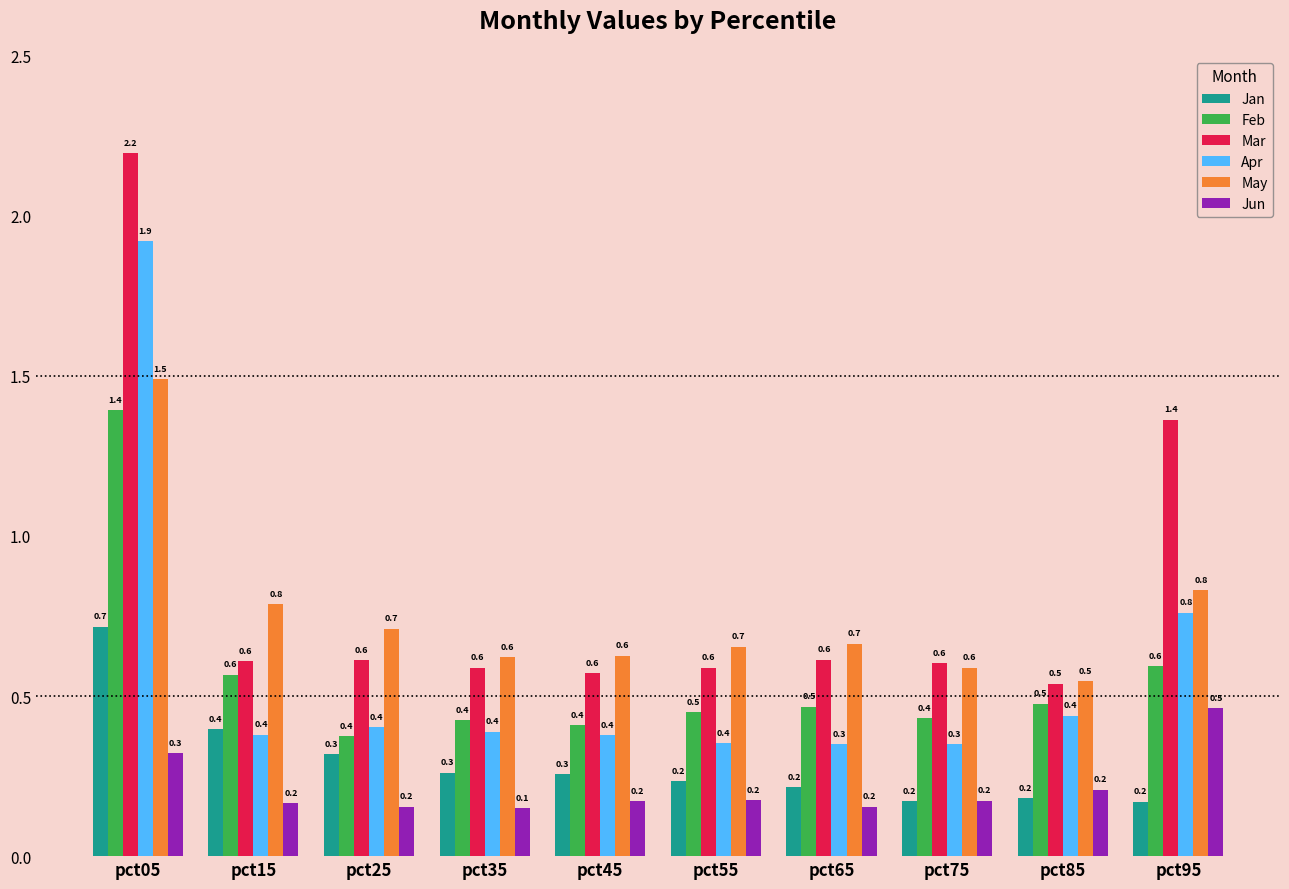

What is the difference between the second highest and second lowest values in the Mar series?

0.8